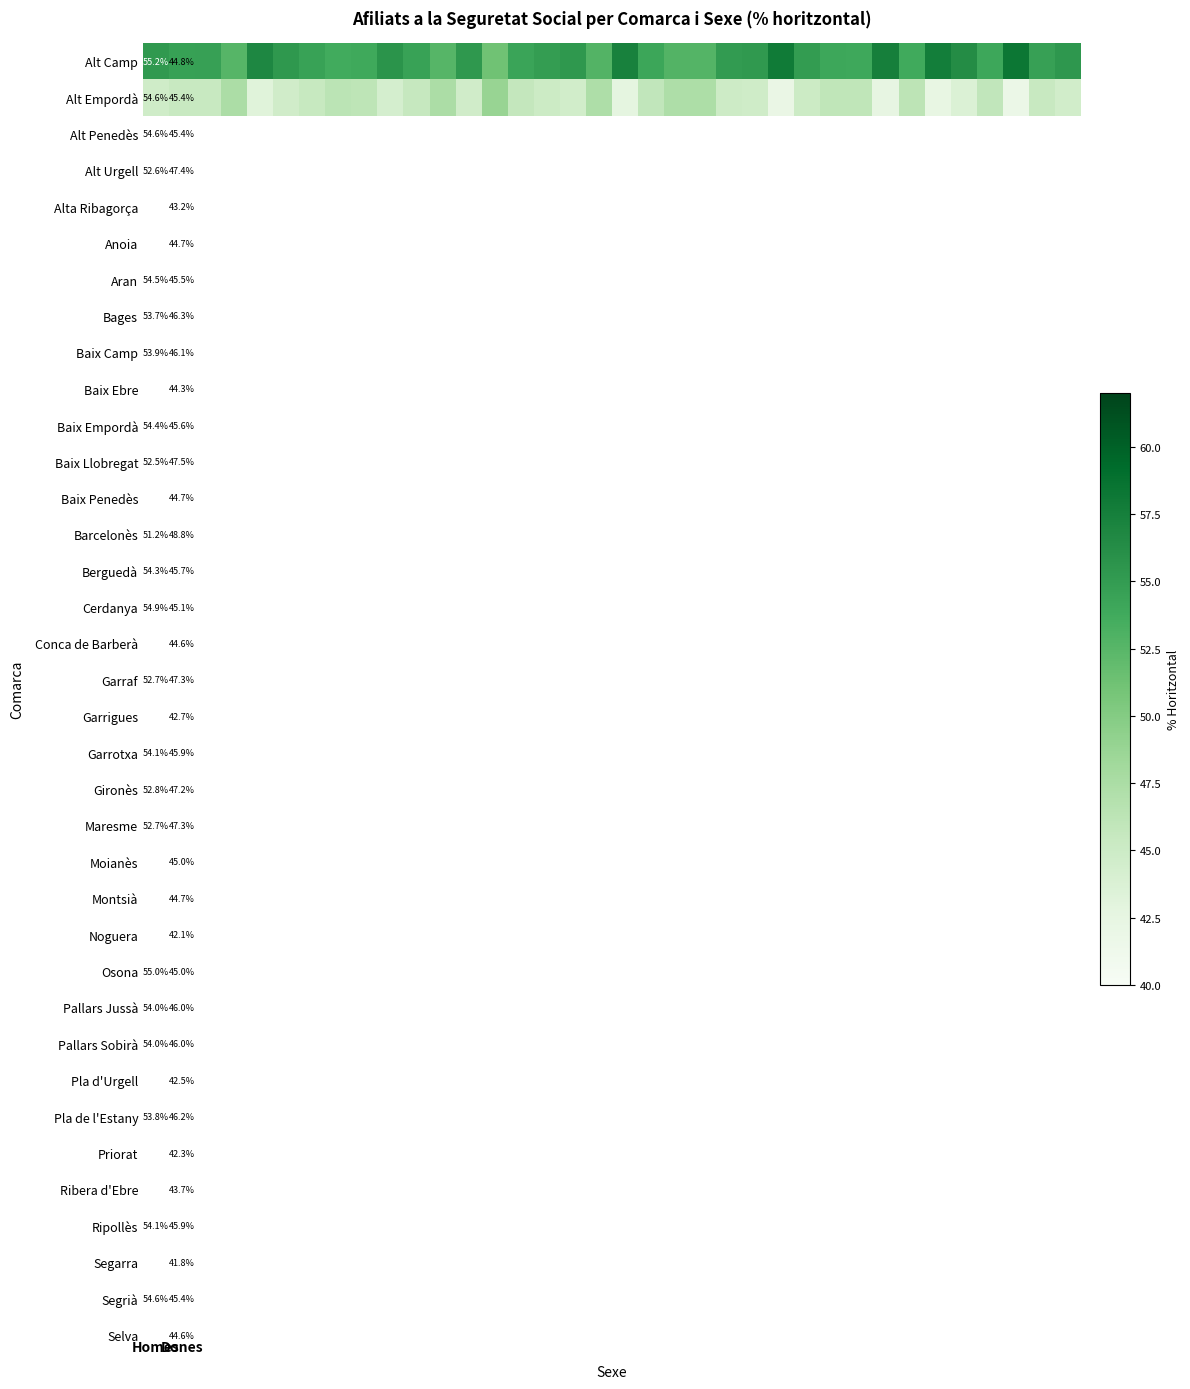

At how many categories does at least one series exceed 49?

36